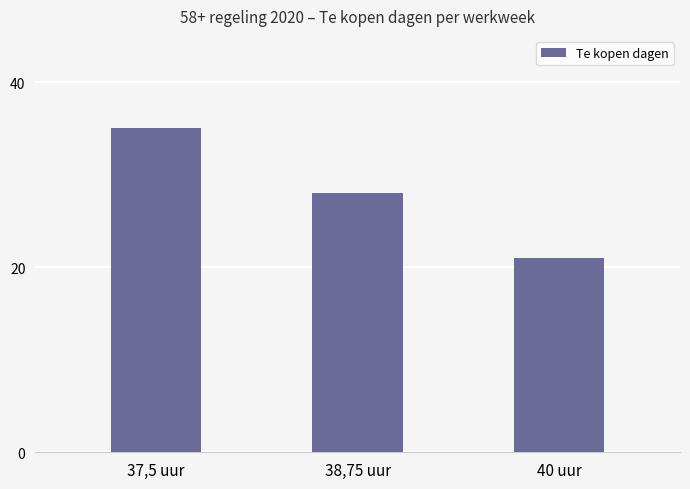

True or false: the data shows 47 at 37,5 uur.

False